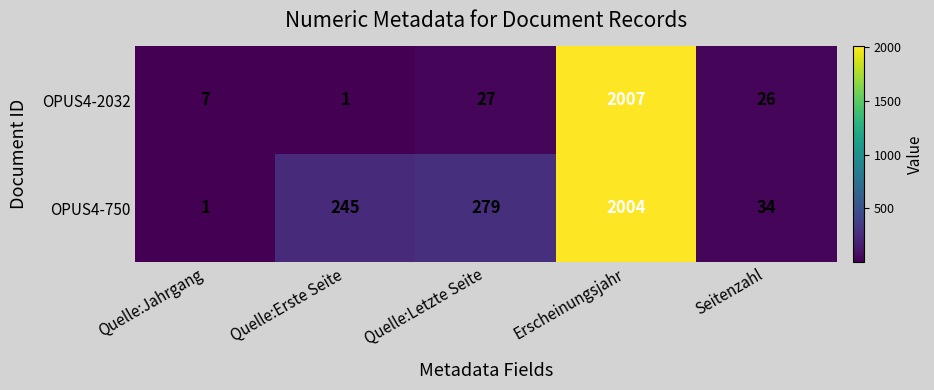

What is the maximum value shown in the chart?

2007